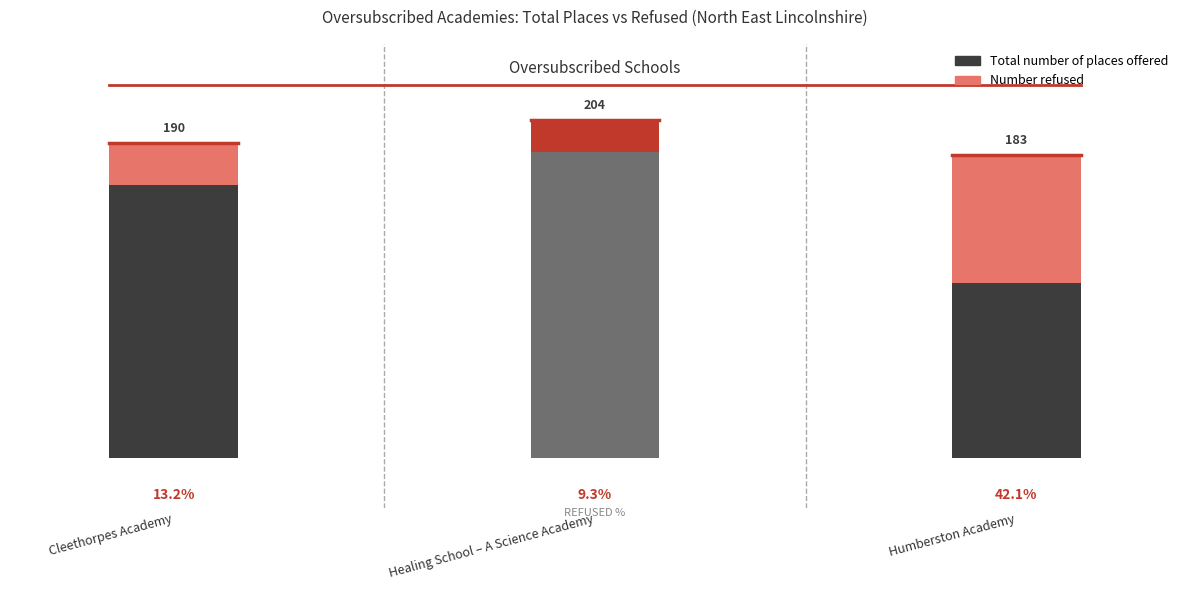

What is the sum of all Number refused values?

121